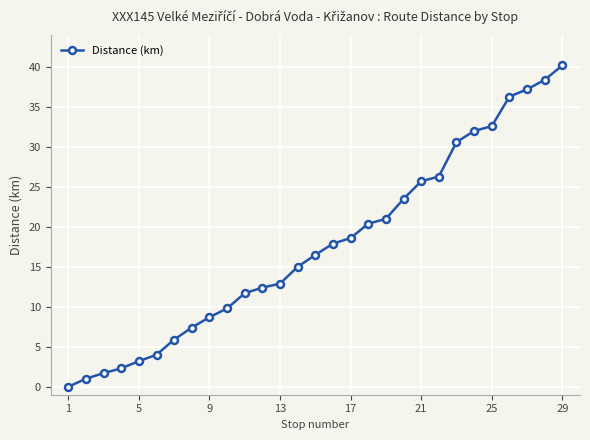

What is the average value?

17.7